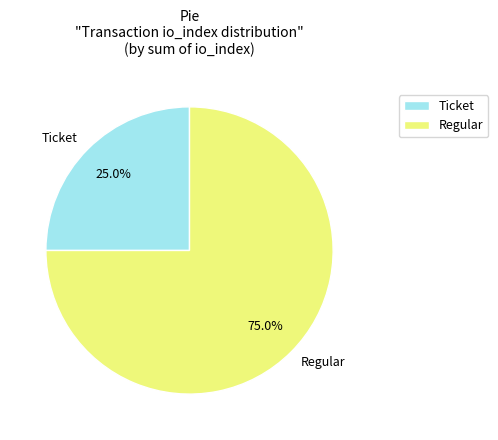

Is there a majority slice in this chart?

Yes